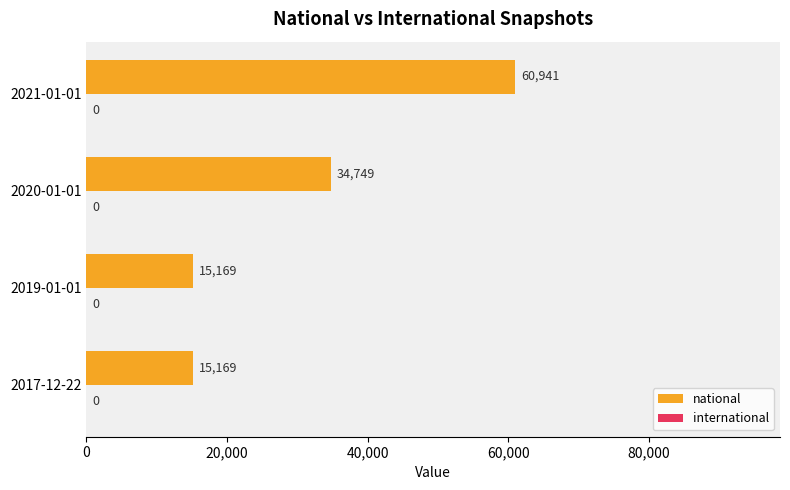

The value at 2021-01-01 is 60941. True or false?

True